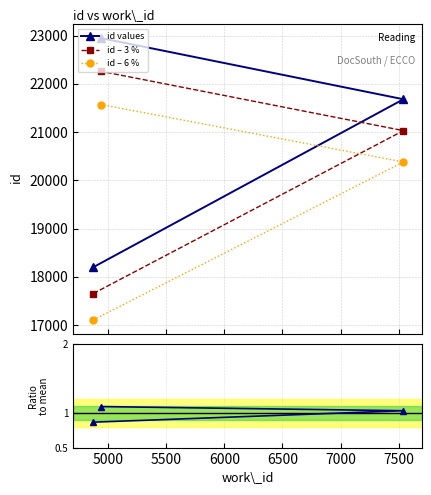

Which series has the largest total across all categories?

id values